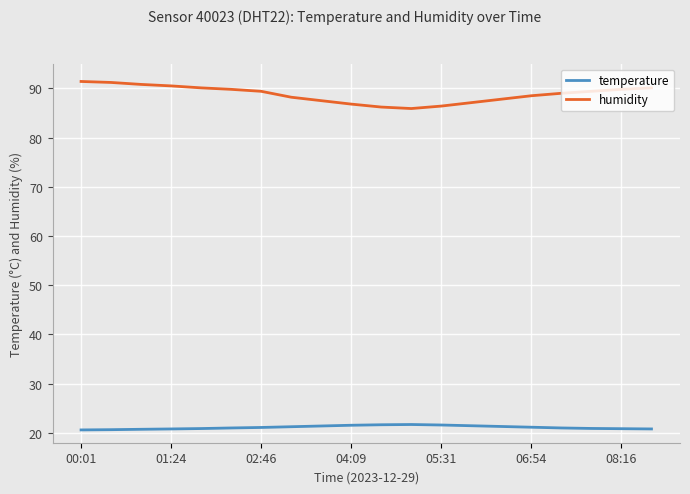

True or false: humidity and temperature intersect in this chart.

False